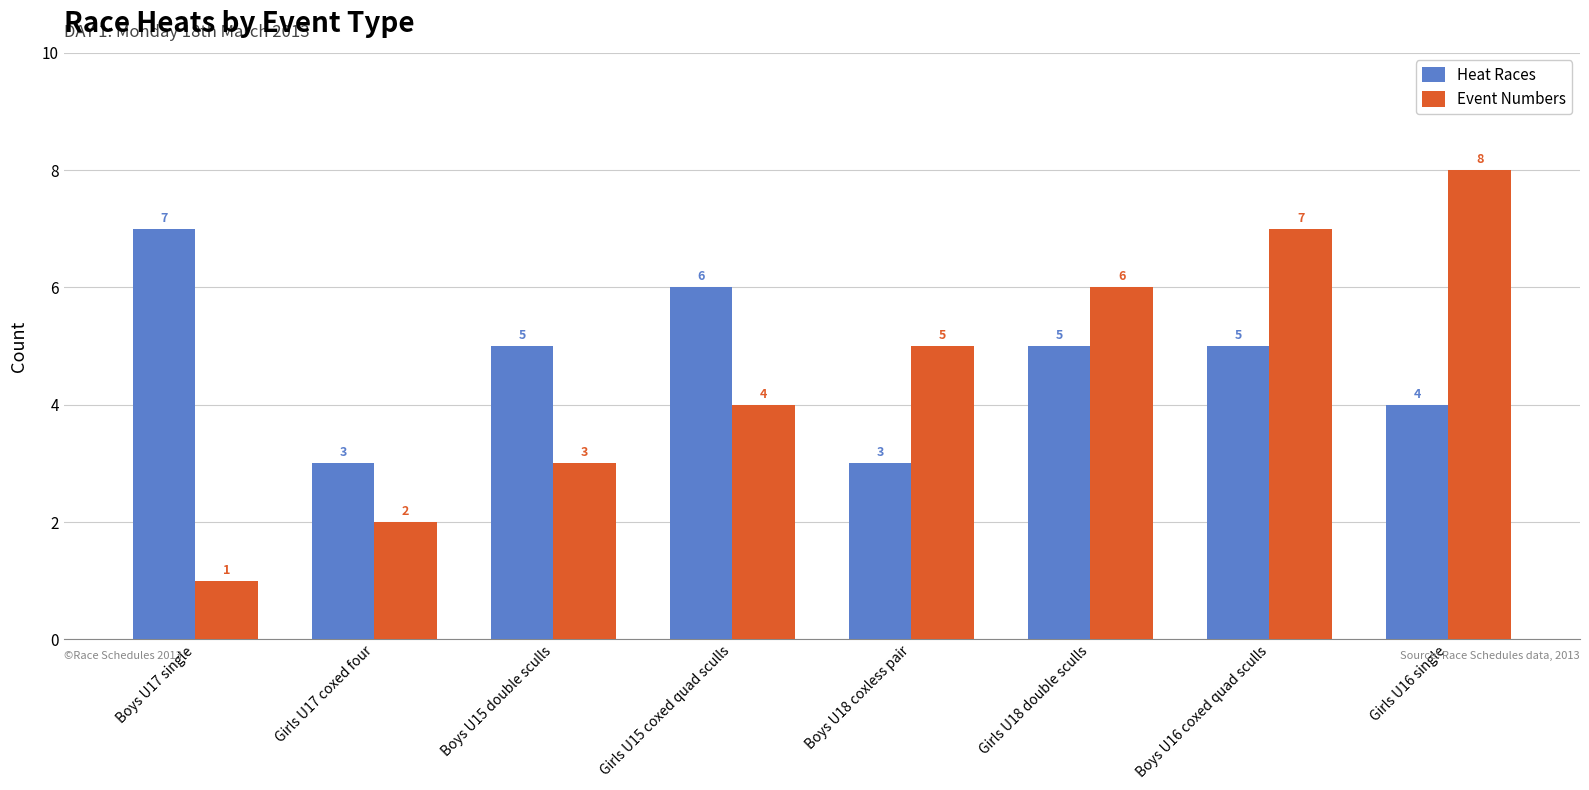

Reading left to right, extract all data points from this chart.

Heat Races: Boys U17 single=7	Girls U17 coxed four=3	Boys U15 double sculls=5	Girls U15 coxed quad sculls=6	Boys U18 coxless pair=3	Girls U18 double sculls=5	Boys U16 coxed quad sculls=5	Girls U16 single=4
Event Numbers: Boys U17 single=1	Girls U17 coxed four=2	Boys U15 double sculls=3	Girls U15 coxed quad sculls=4	Boys U18 coxless pair=5	Girls U18 double sculls=6	Boys U16 coxed quad sculls=7	Girls U16 single=8